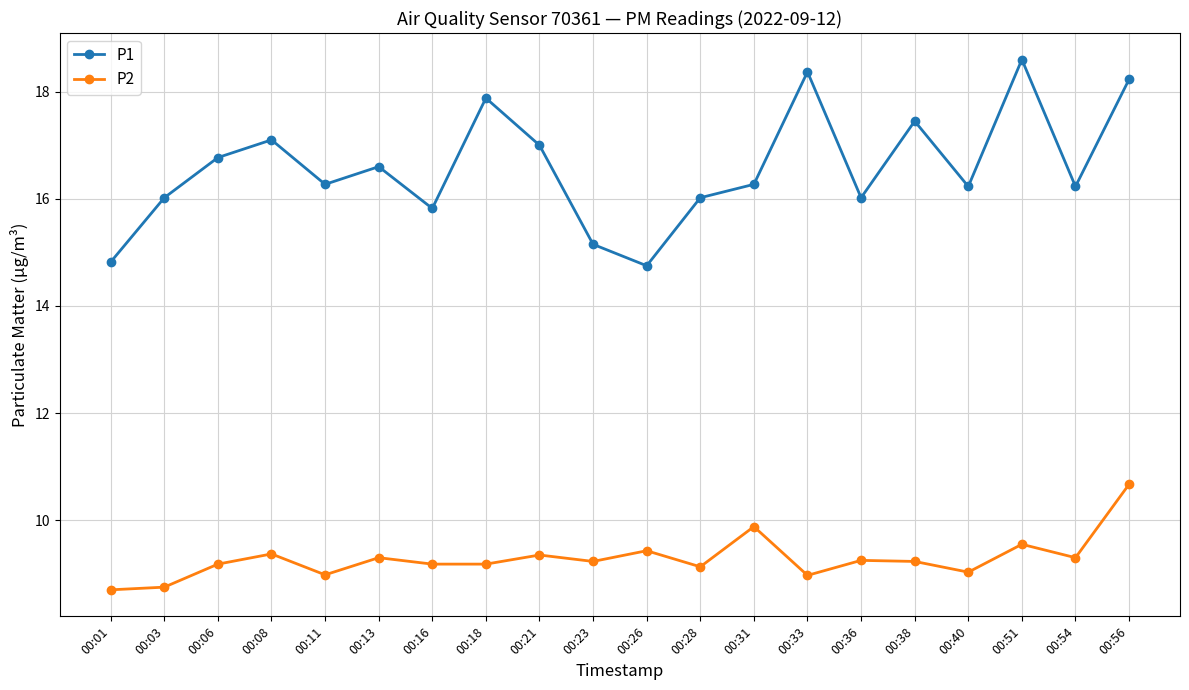

What is the value of the P2 point at the 17th from the left?

9.0